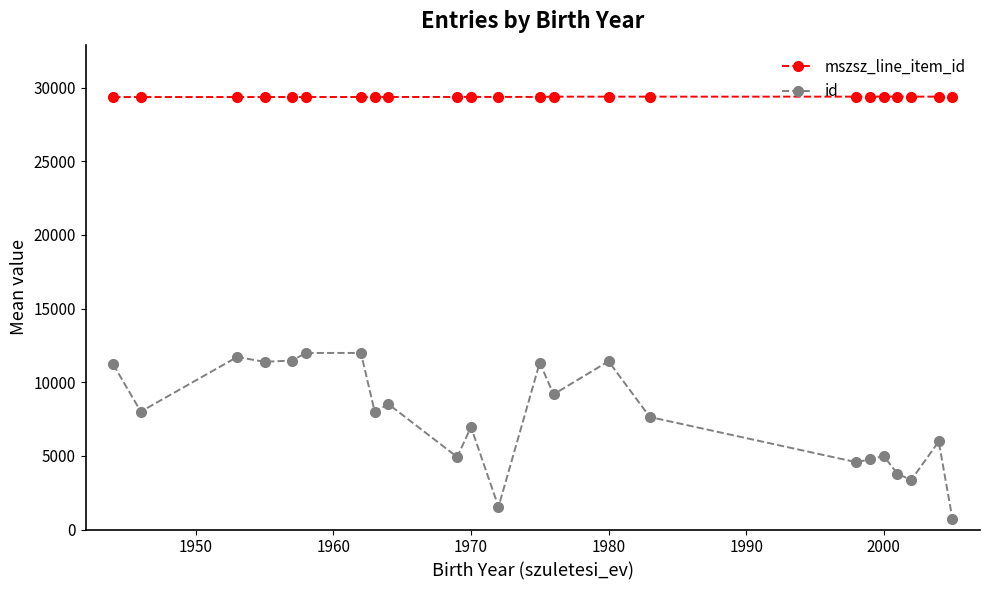

What is the lowest value of the mszsz_line_item_id series?

29356.0